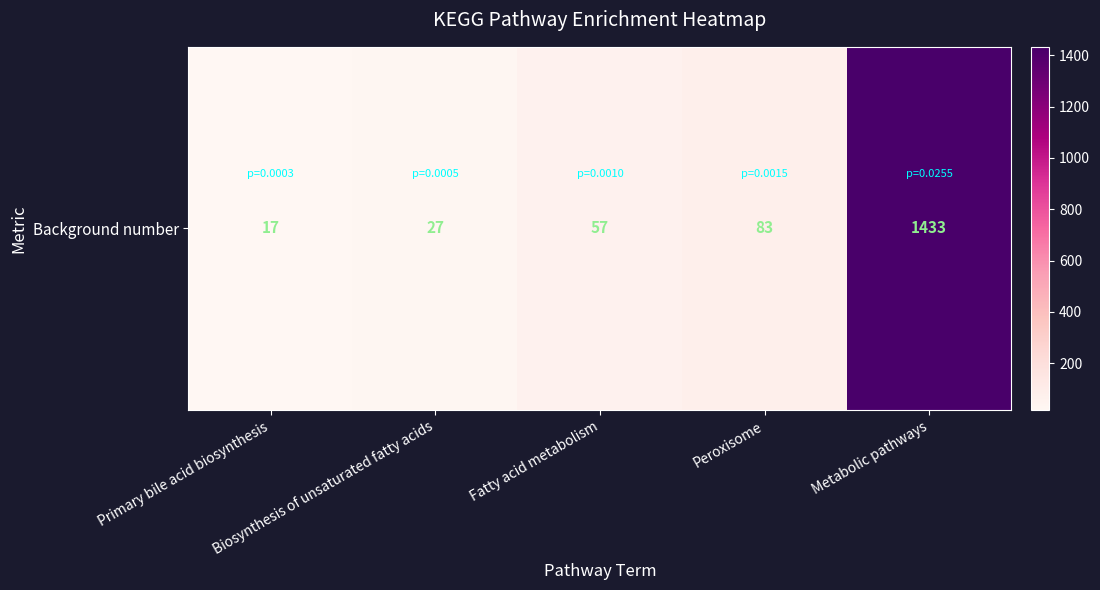

Rank the categories by value from lowest to highest.

Primary bile acid biosynthesis, Biosynthesis of unsaturated fatty acids, Fatty acid metabolism, Peroxisome, Metabolic pathways